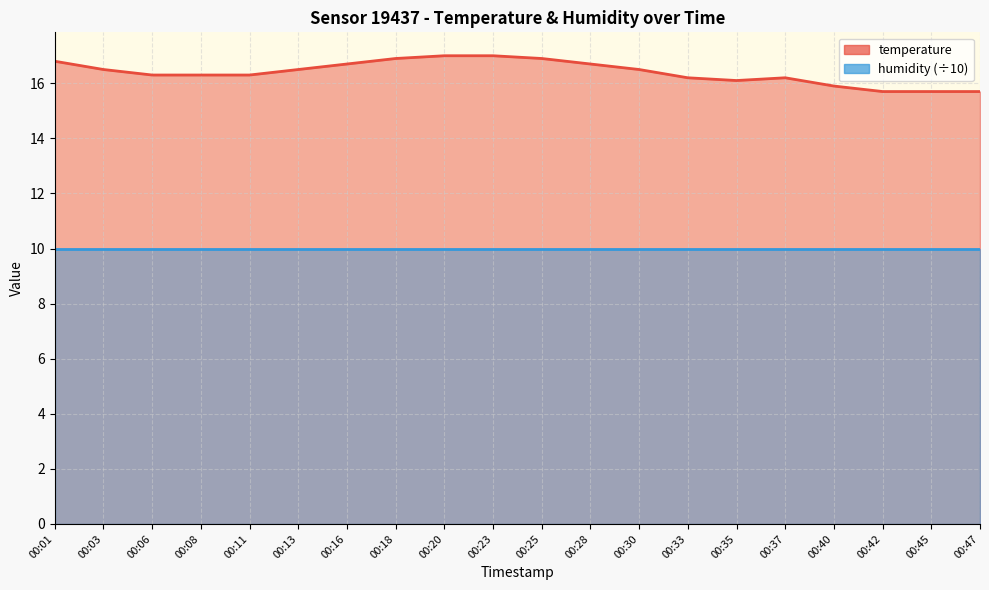

How many interior local peaks (higher than both neighbors) does the data have?

1